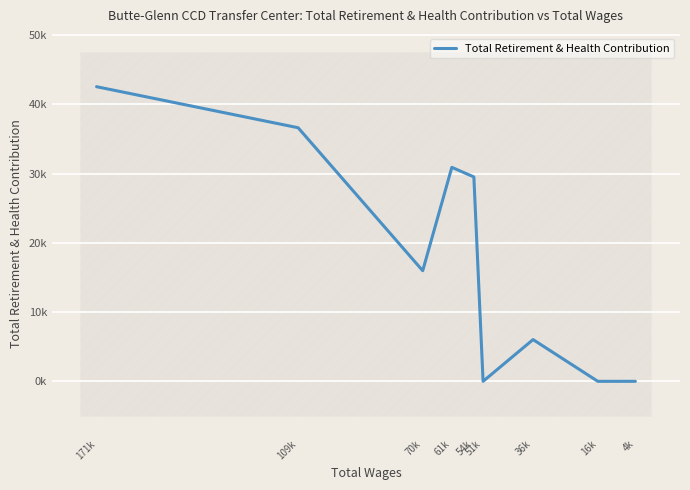

What is the difference between the maximum and minimum values?

42548